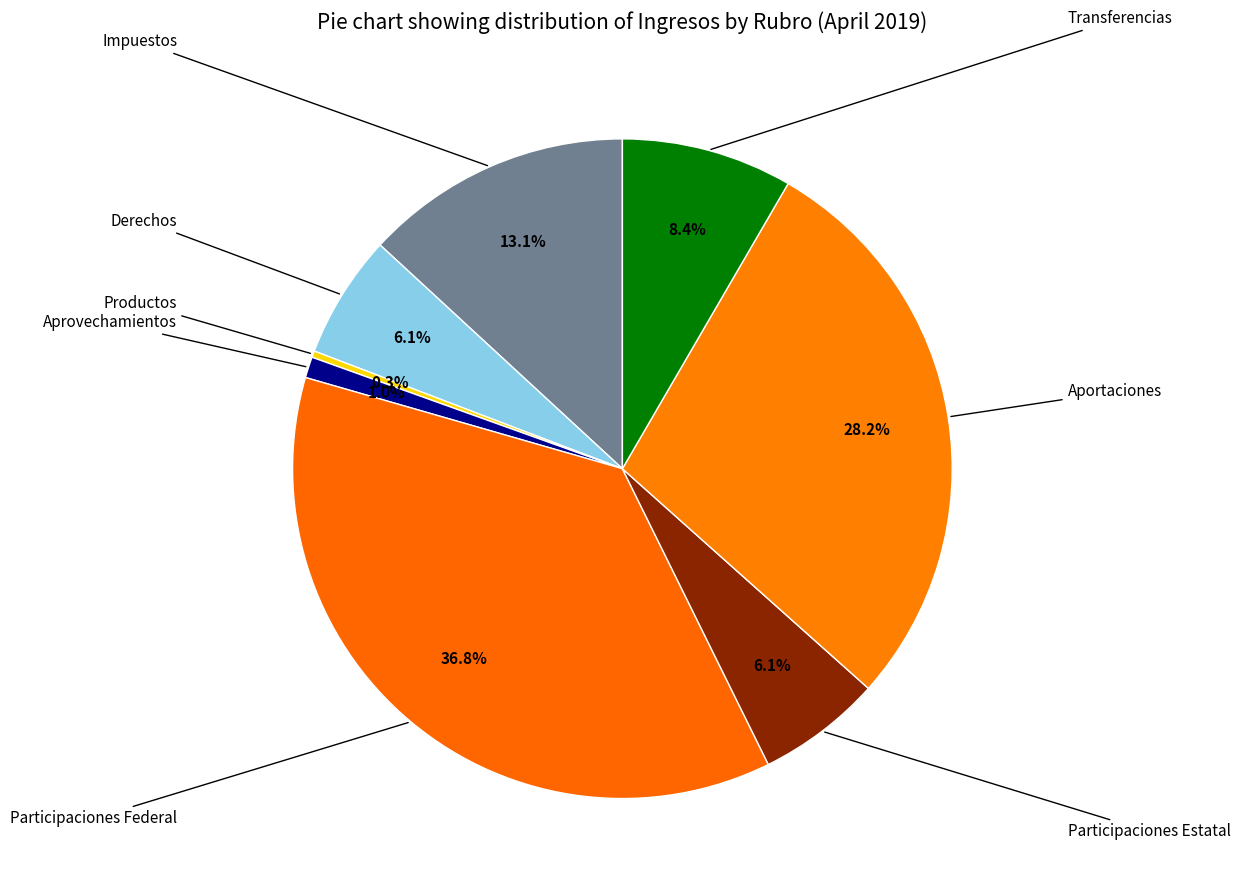

Does any single category account for the majority?

No